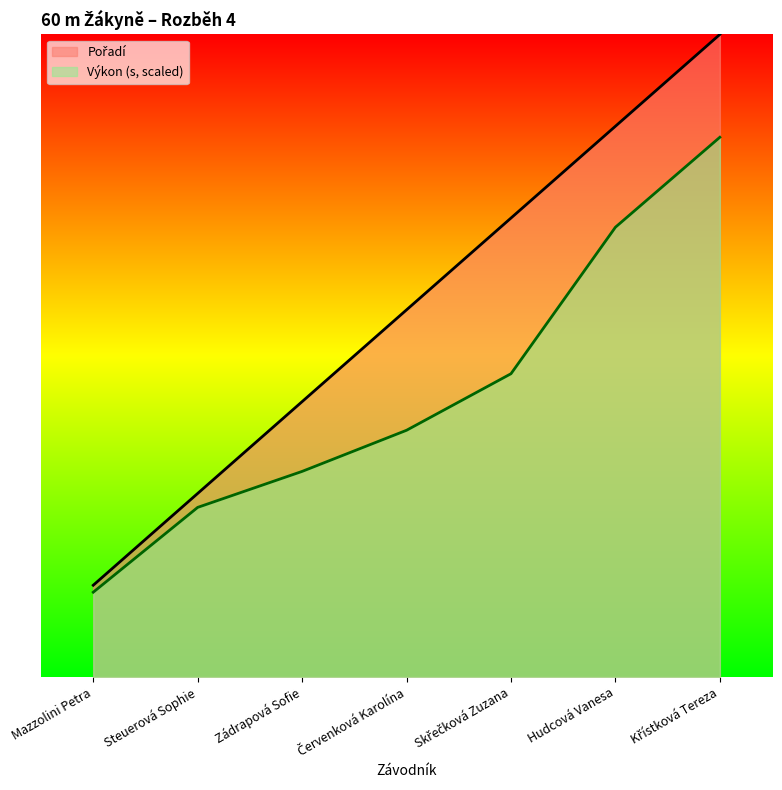

What is the average value of the Pořadí series?

6.3